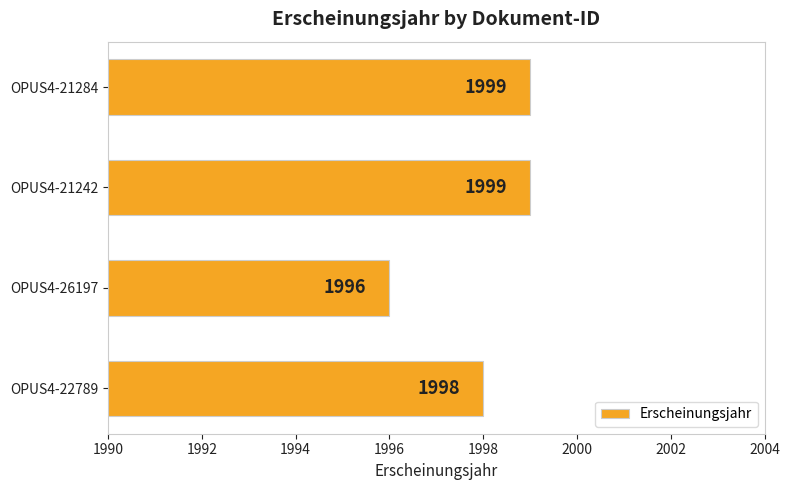

What is the average value?

1998